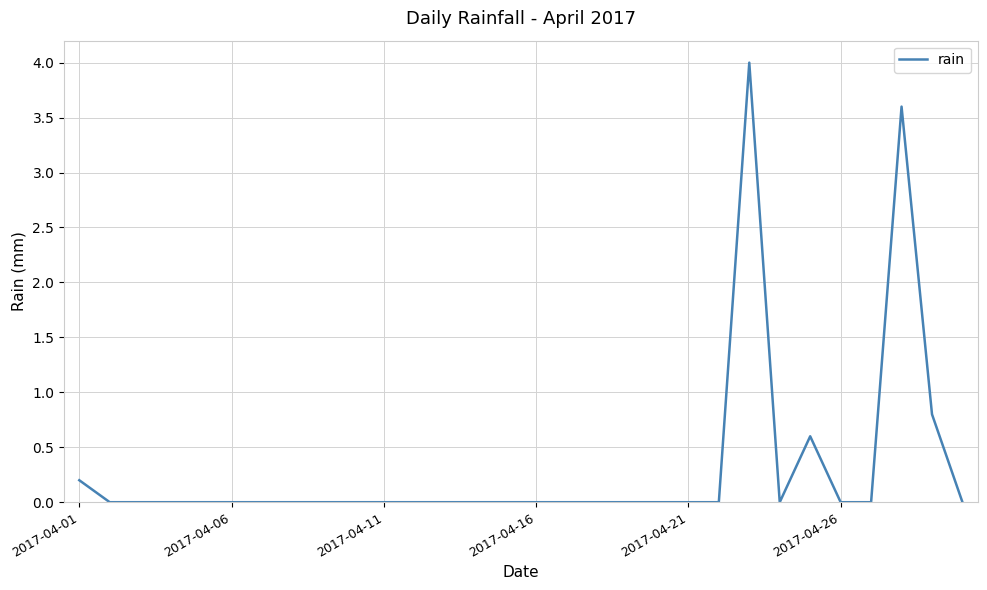

What is the greatest value displayed?

4.0